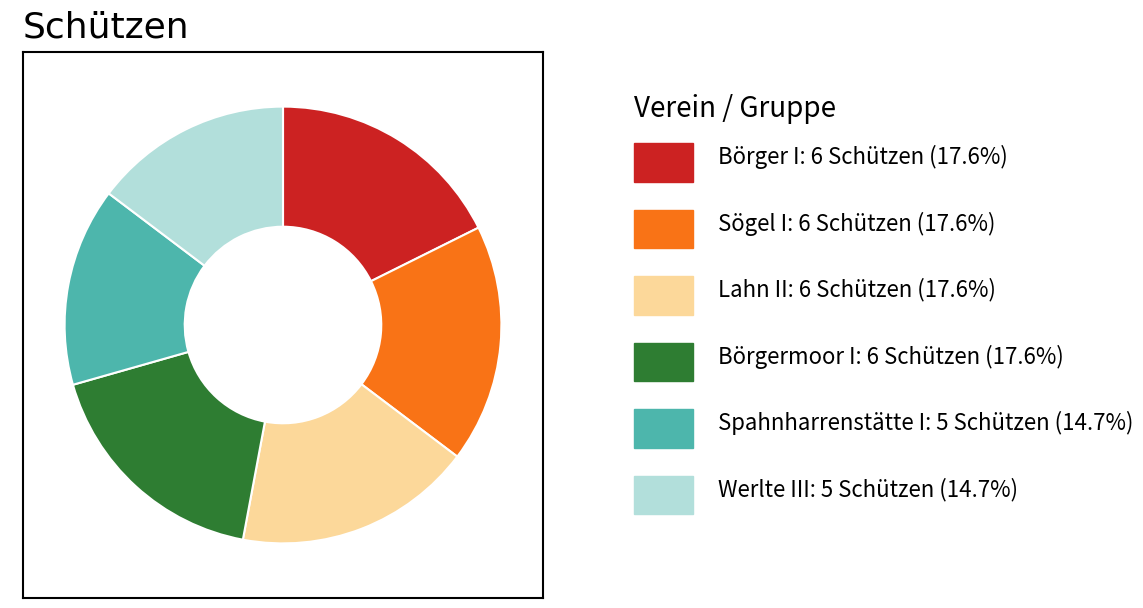

Is there a majority slice in this chart?

No